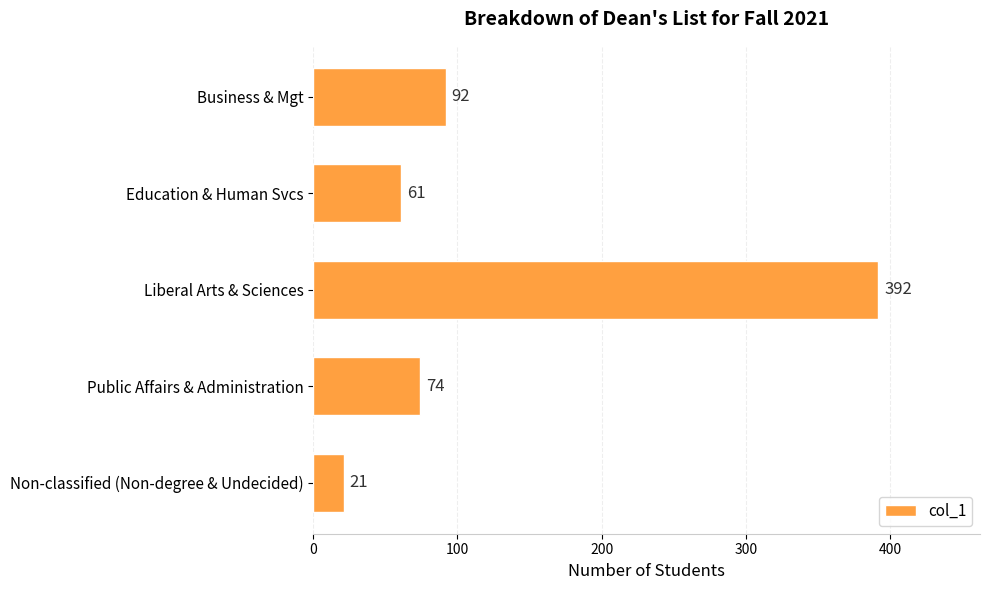

What position from the top is Education & Human Svcs?

2